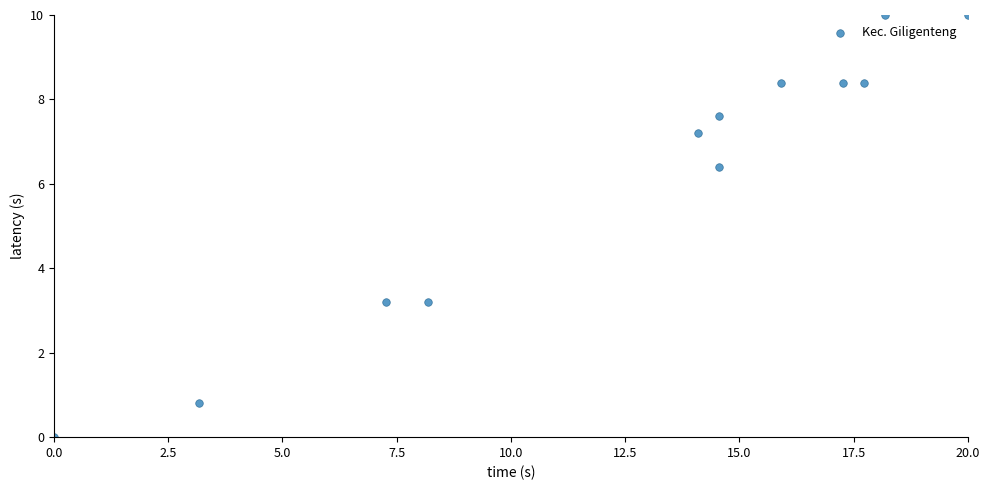

What Y value in the scatter plot is closest to 5?

6.4